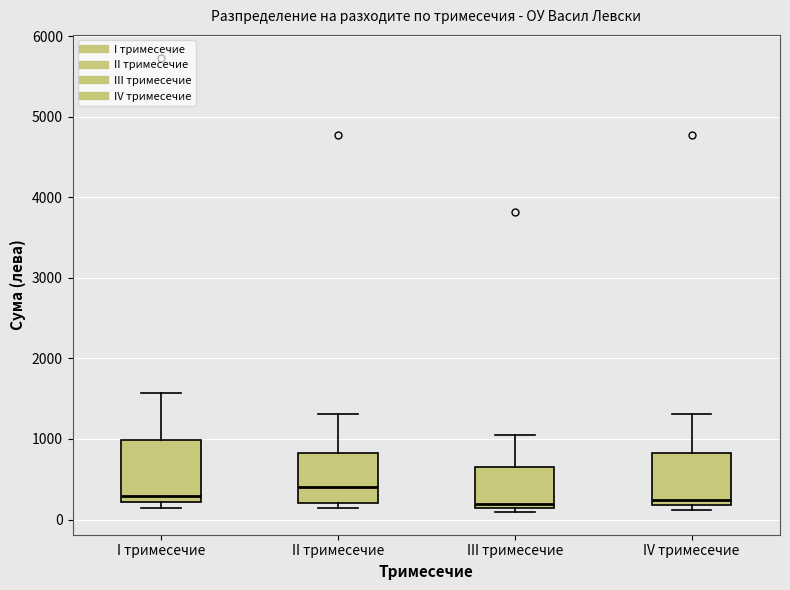

Reading left to right, read every box against the y-axis: the position of its median line, the range the box covers, and the ends of its whiskers. The values are not printed on the chart, so give them approximately, as read against the axis.

I тримесечие: median 300, box 200 to 1000, whiskers 100 to 1600
II тримесечие: median 400, box 200 to 800, whiskers 100 to 1300
III тримесечие: median 200, box 100 to 700, whiskers 100 (just below the box's lower edge) to 1000
IV тримесечие: median 200 (just above the box's lower edge), box 200 to 800, whiskers 100 to 1300